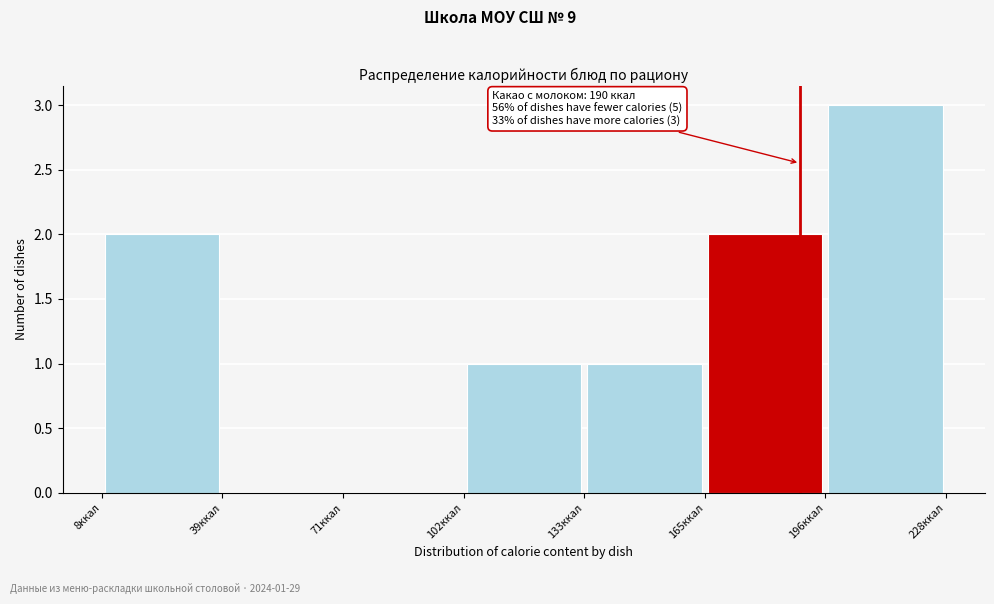

Over which range of the x-axis is the bar tallest?

195 to 230